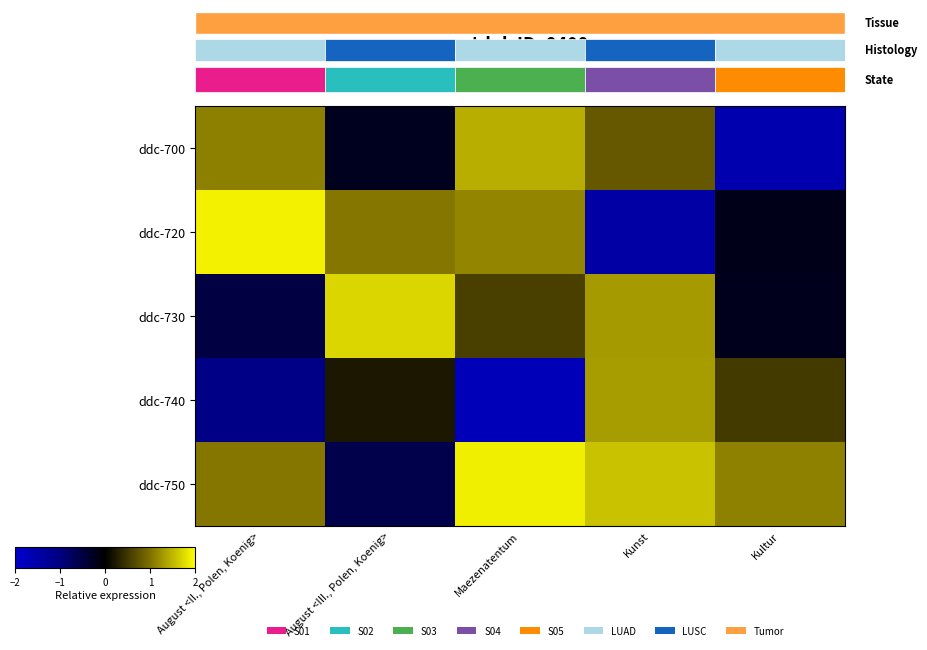

The ddc-750 series shows -0.4 at August <III., Polen, Koenig>. True or false?

False